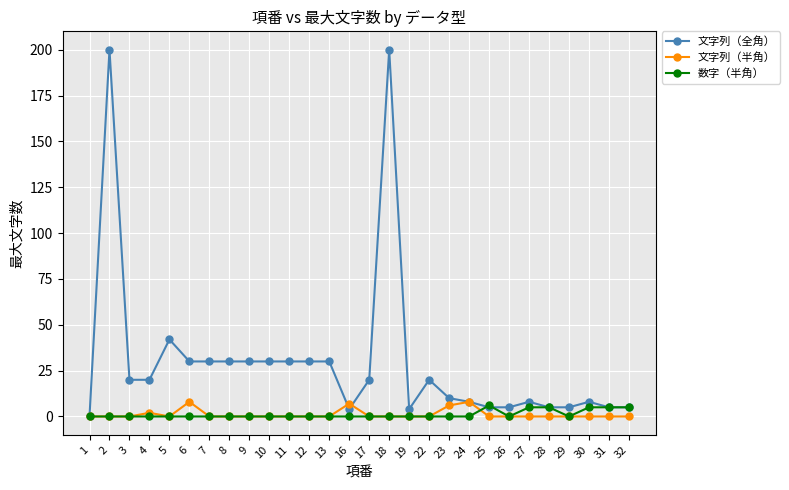

Is it true that 文字列（全角） equals 18 at 23?

False